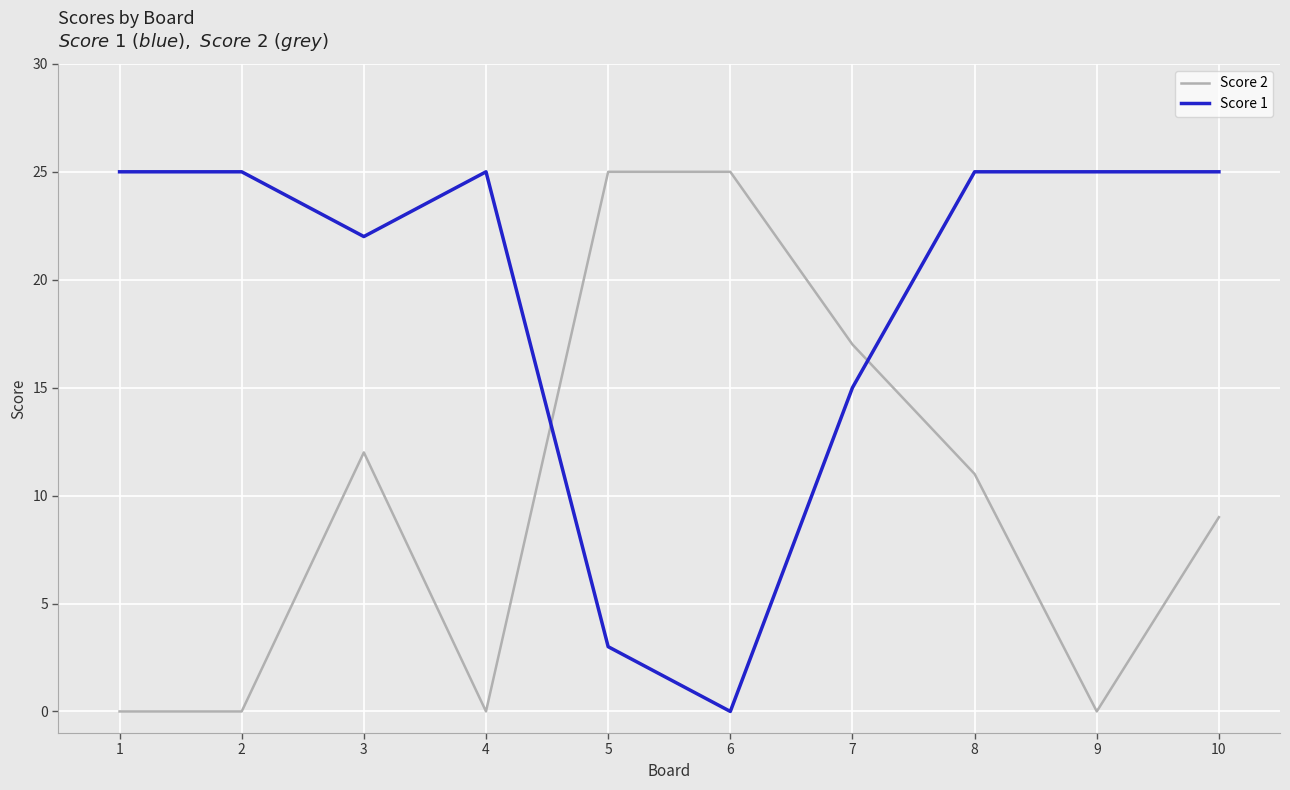

The Score 2 series shows 12 at 3. True or false?

True